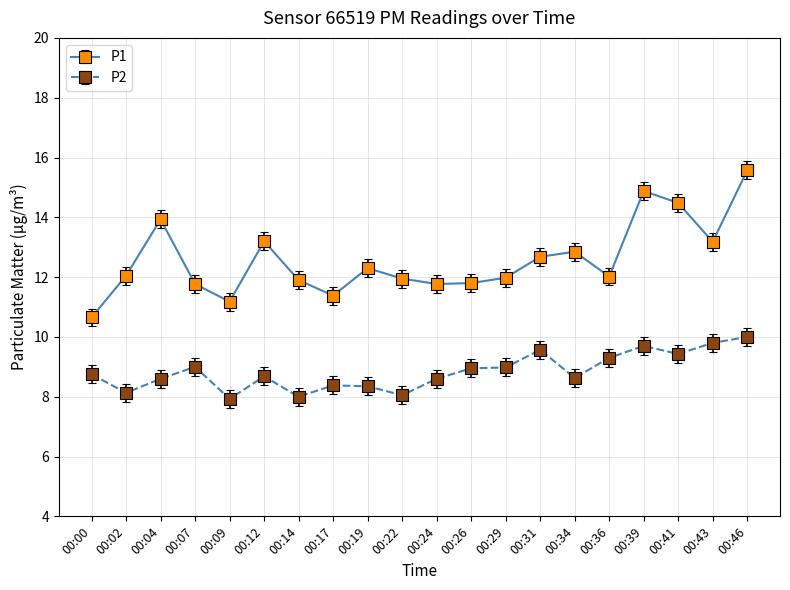

What are all the series names shown in the legend?

P1, P2